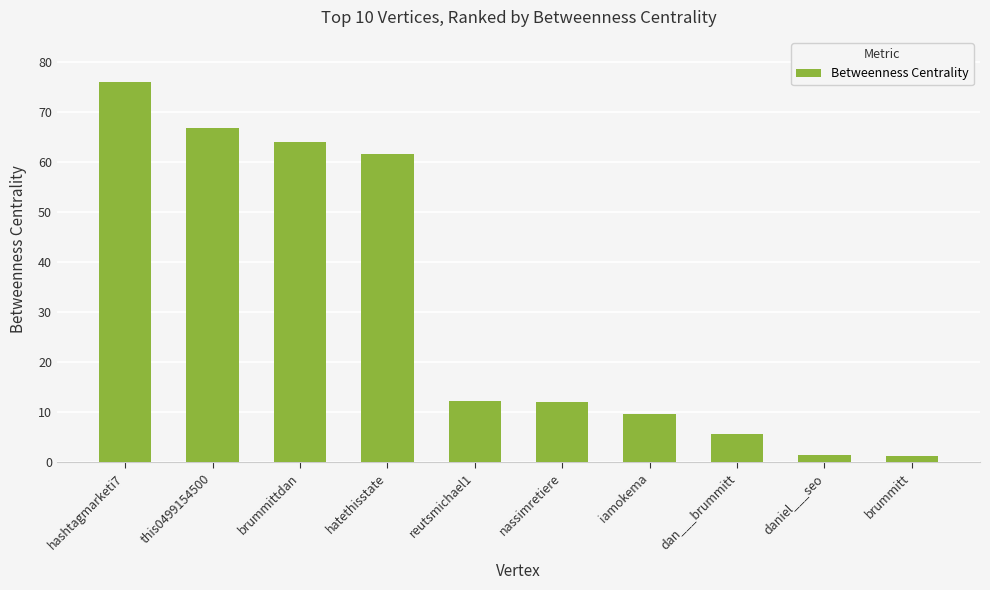

Which has a higher value, dan___brummitt or nassimretiere?

nassimretiere